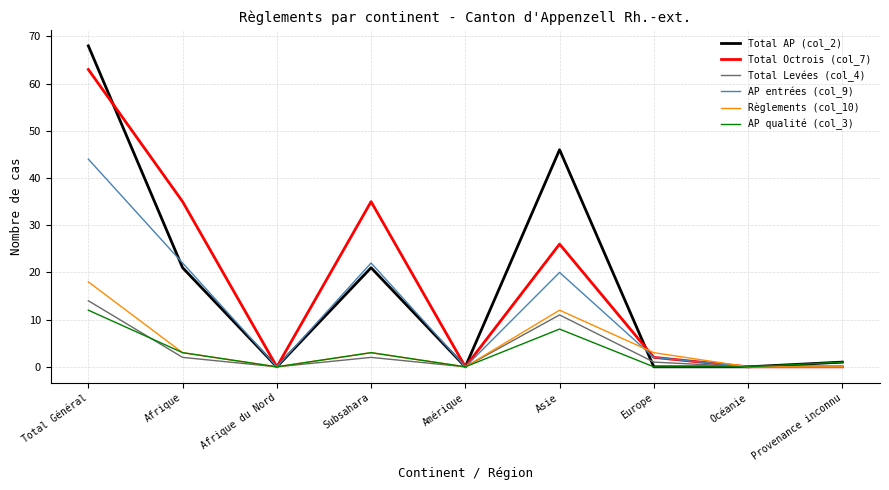

Where is the first local maximum for AP qualité (col_3)?

Subsahara